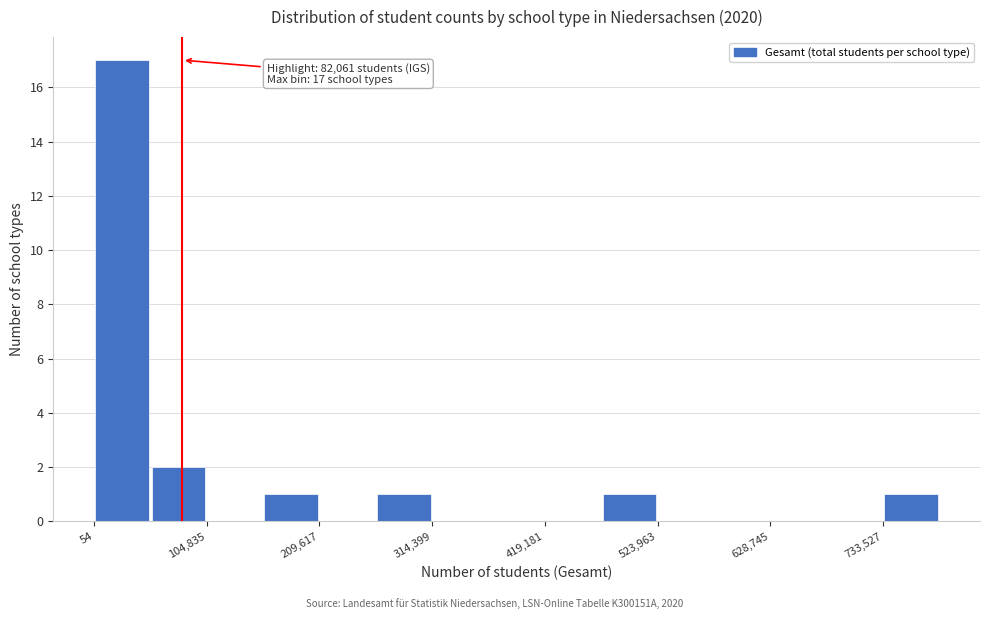

Around what value on the x-axis is the tallest bar? Give the approximate position of its centre, as read against the axis.

20000